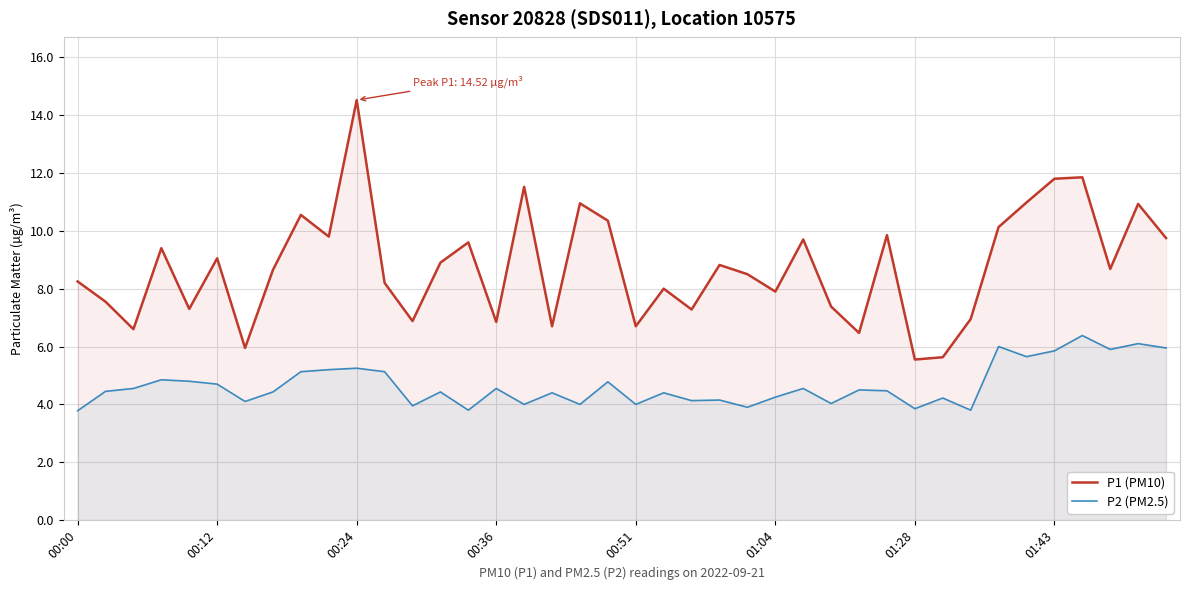

At which category is the sum across all series the highest?

00:24